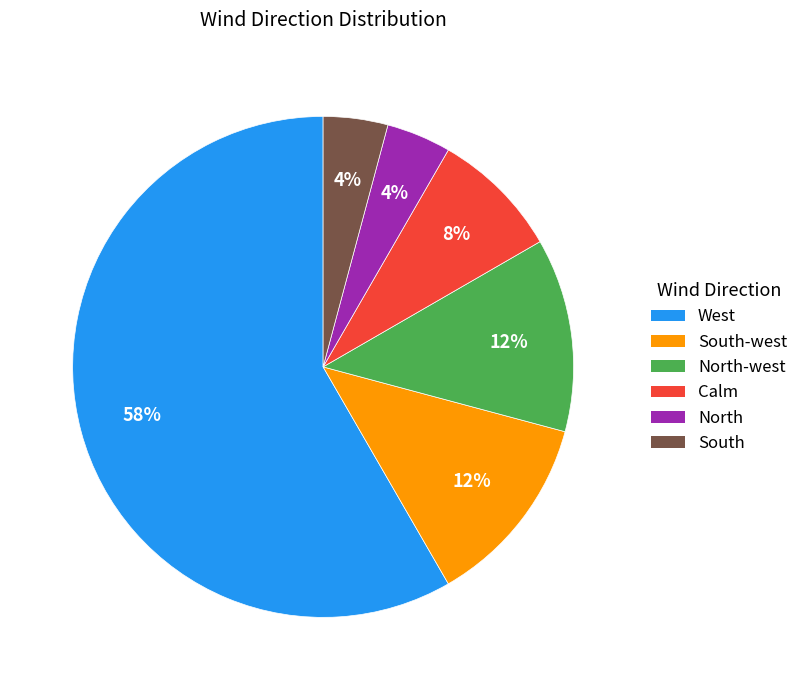

Which slice is the largest?

West